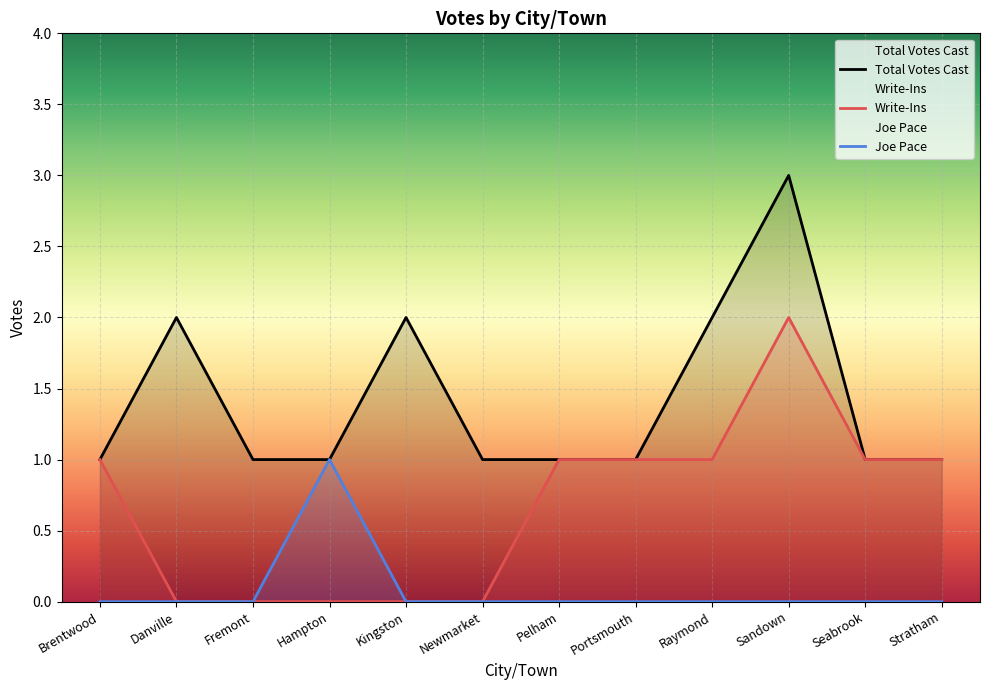

Which category has the highest value in the Total Votes Cast series?

Sandown